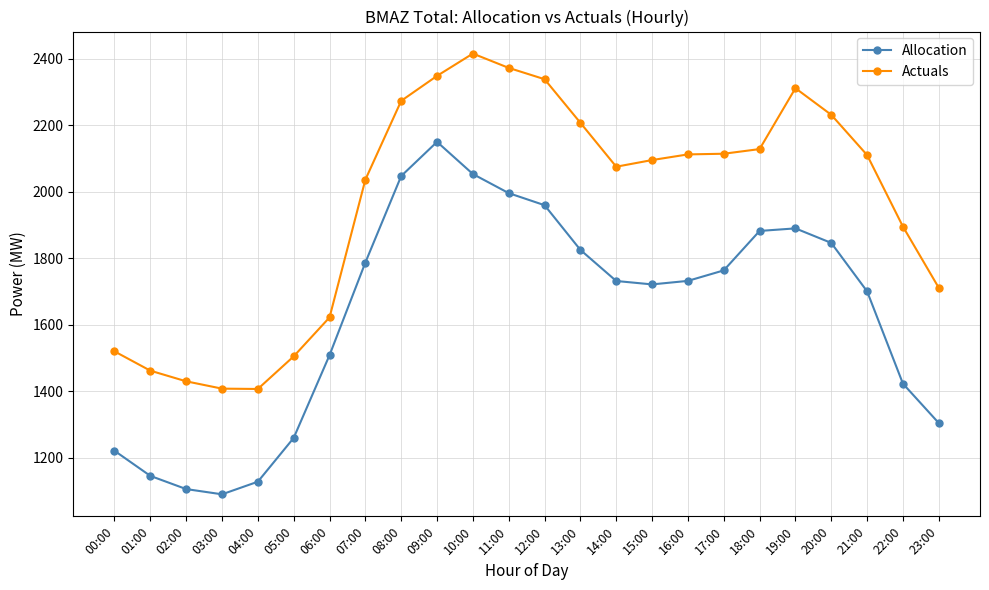

List the series in order of their overall mean, highest first.

Actuals, Allocation